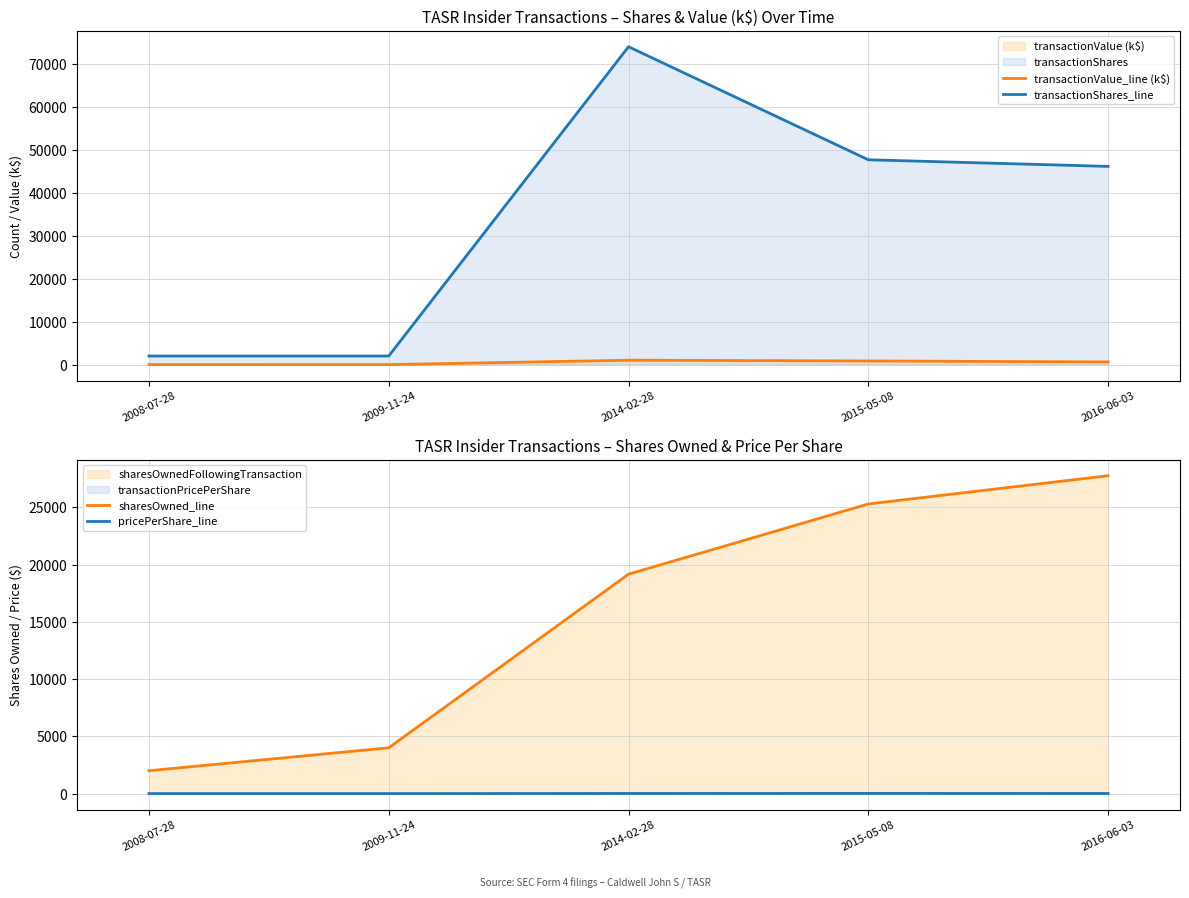

True or false: transactionValue_line (k$) and transactionShares_line intersect in this chart.

False